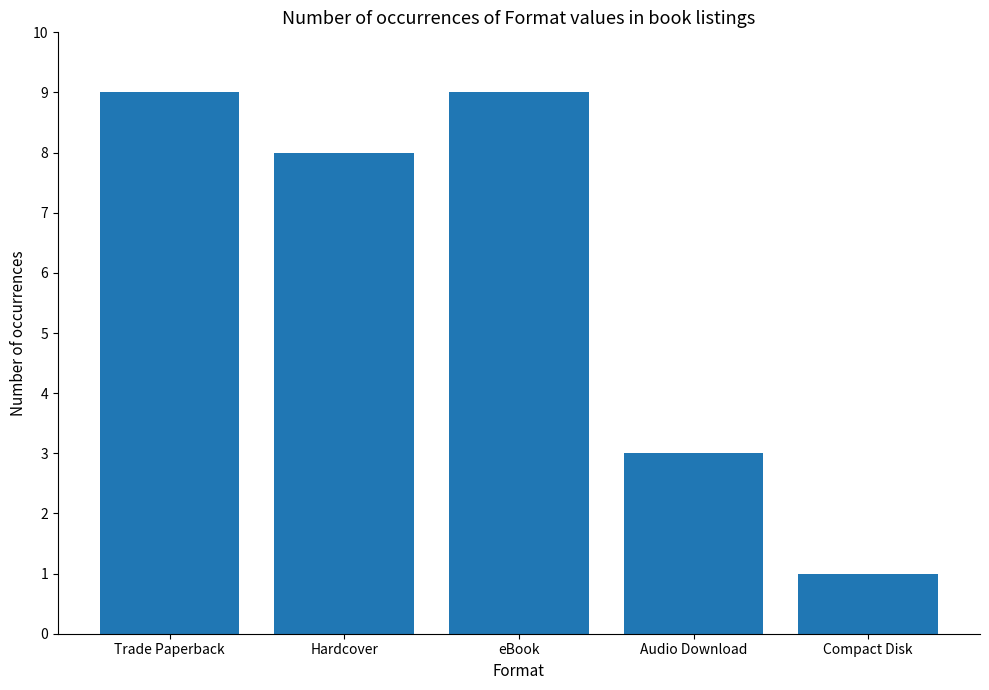

At which label does the data first exceed 8?

Trade Paperback